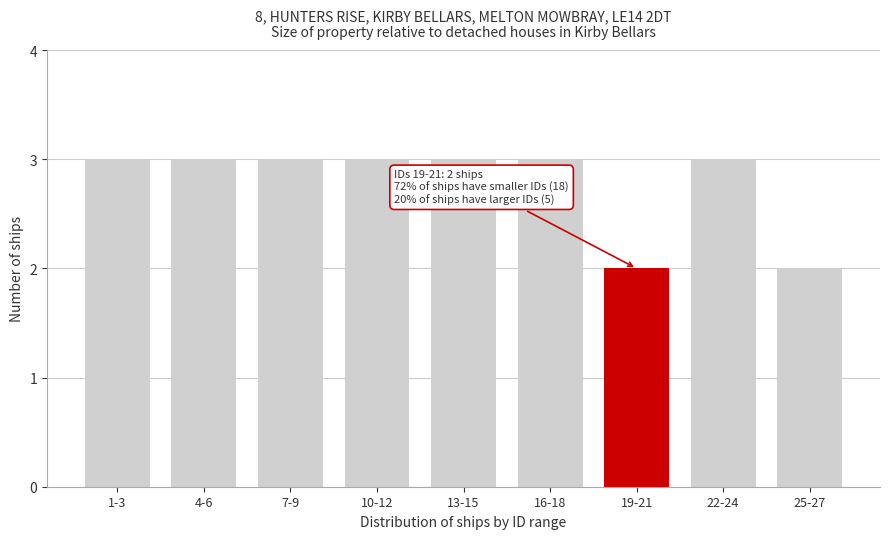

Reading left to right, what are all the values shown in this chart?

1-3=3	4-6=3	7-9=3	10-12=3	13-15=3	16-18=3	19-21=2	22-24=3	25-27=2